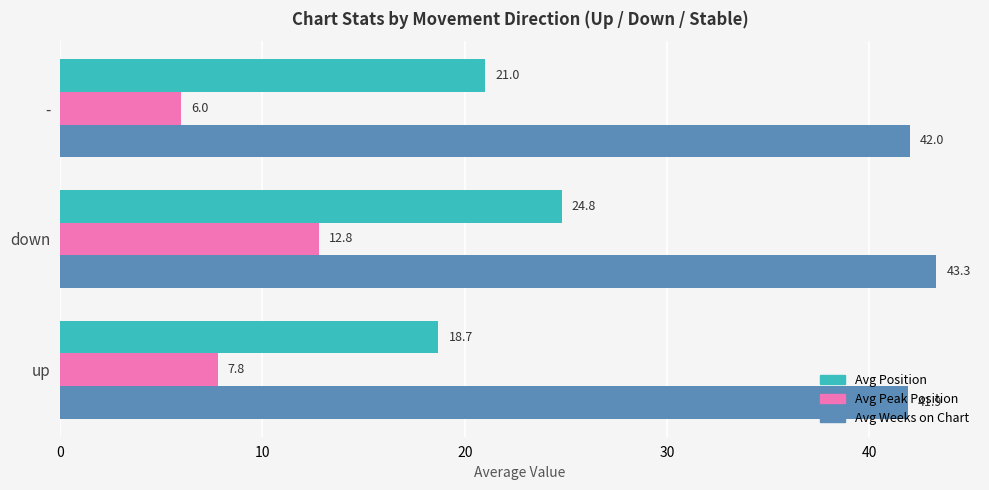

What is the difference between the highest and lowest values at up?

34.1